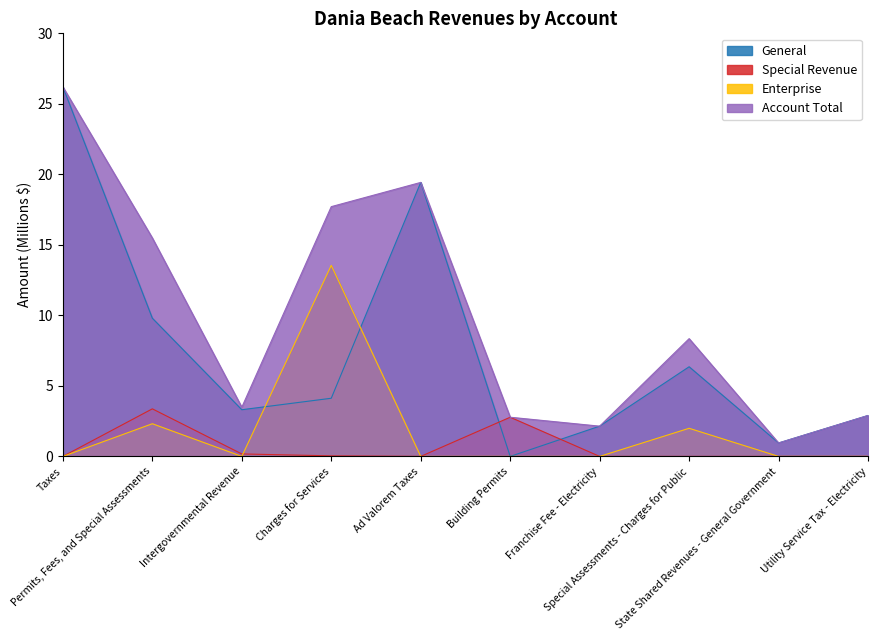

True or false: Special Revenue and Account Total intersect in this chart.

False